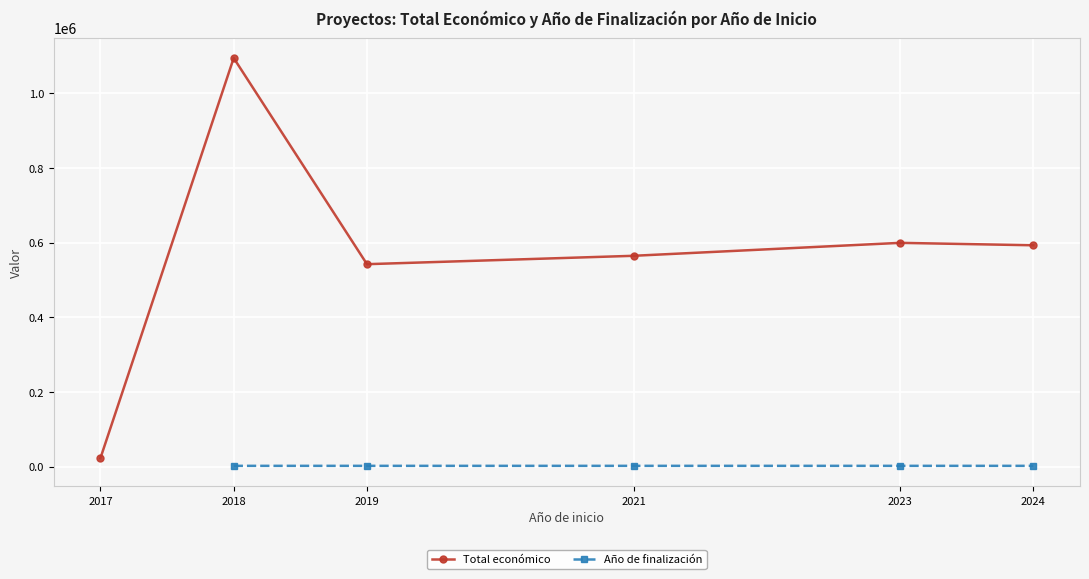

In Total económico, how many points are lower than both neighbors (excluding endpoints)?

1